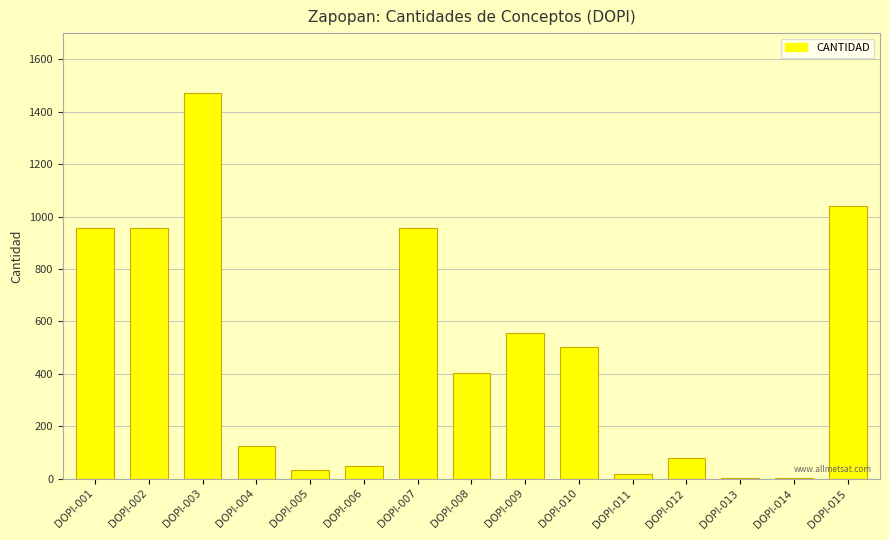

How many data points are above 402?

8